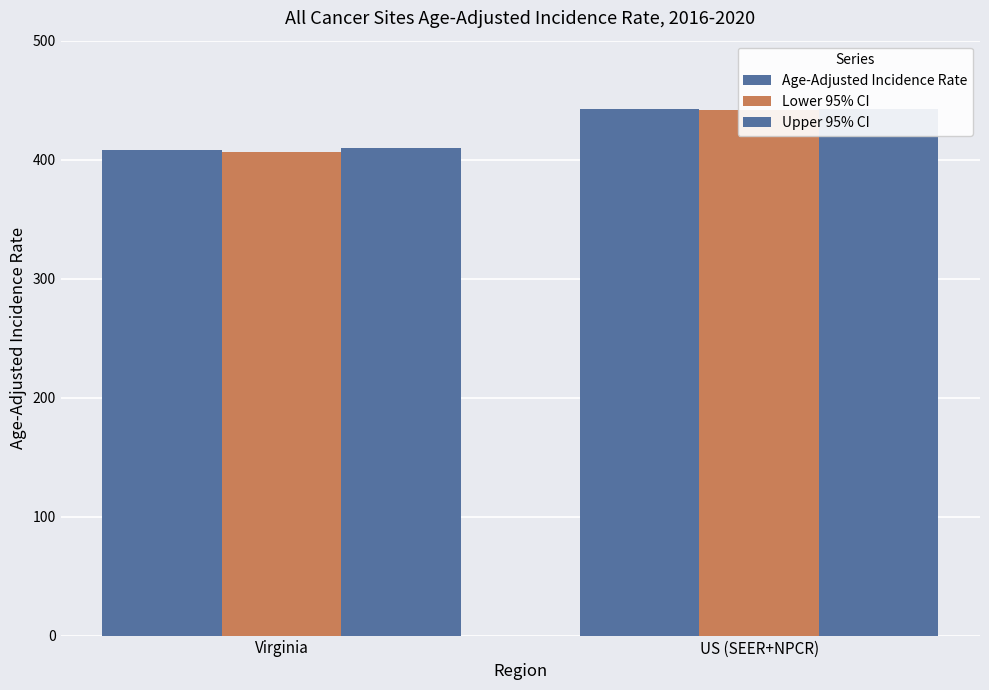

At Virginia, list the series in order from smallest to largest.

Lower 95% CI, Age-Adjusted Incidence Rate, Upper 95% CI